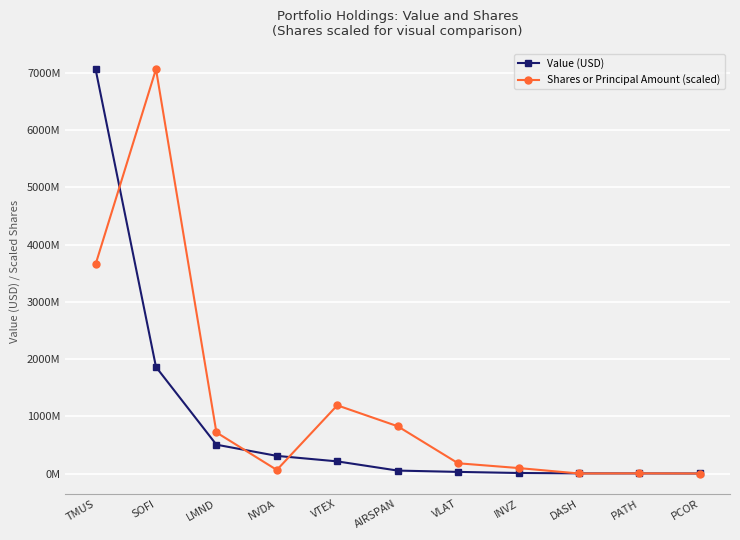

What is the difference between the Value (USD) values at NVDA and VTEX?

96116000.0